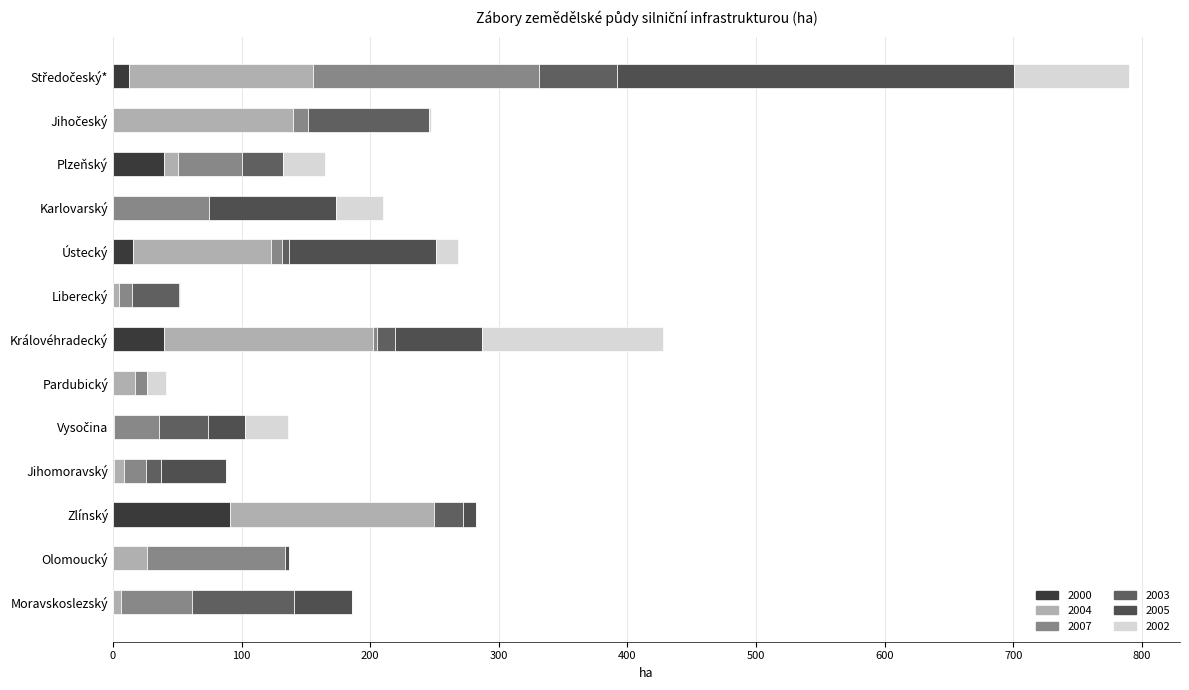

Which series changed the most between Ústecký and Jihomoravský?

2004